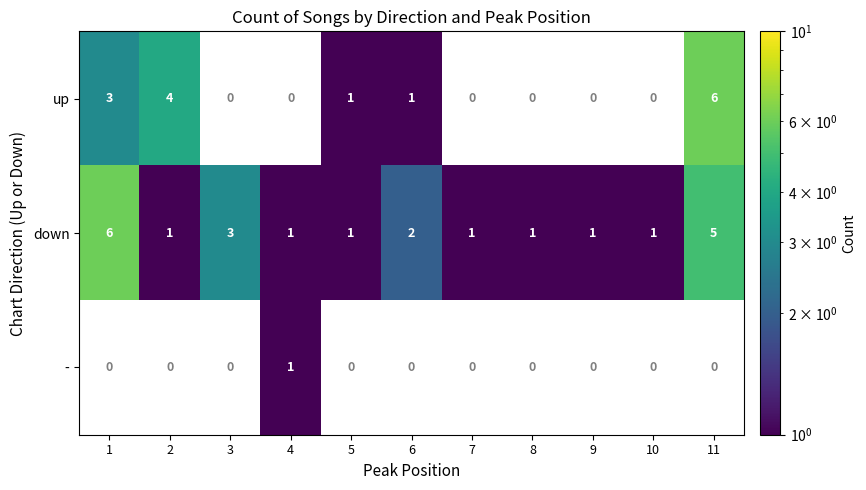

Is it true that down equals 0 at 5?

False